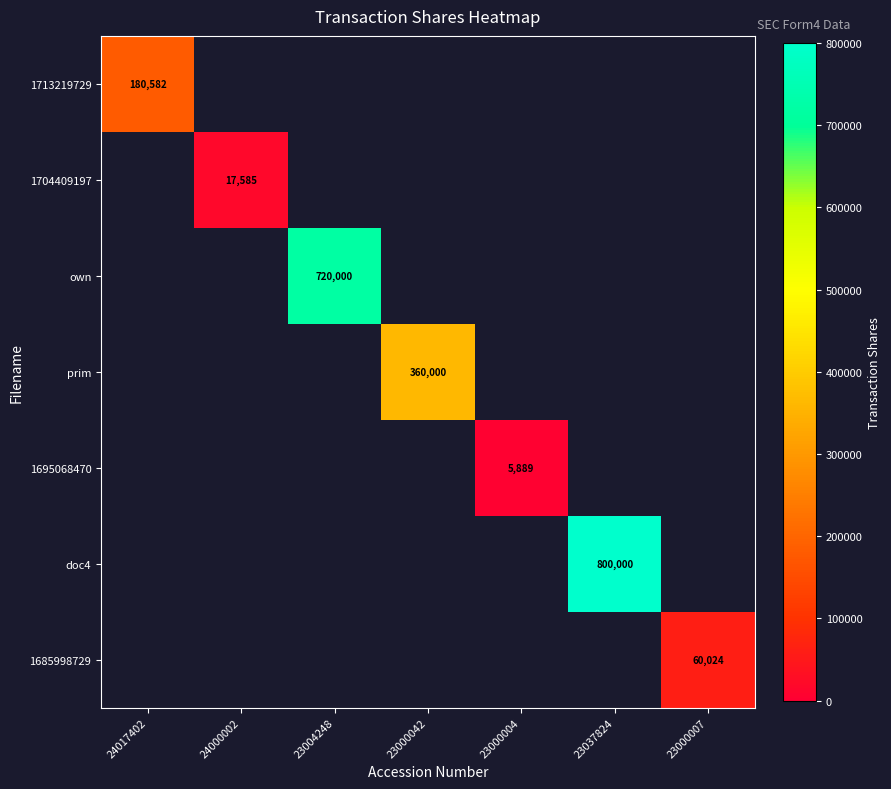

Is it true that doc4 equals 800000 at 23037824?

True